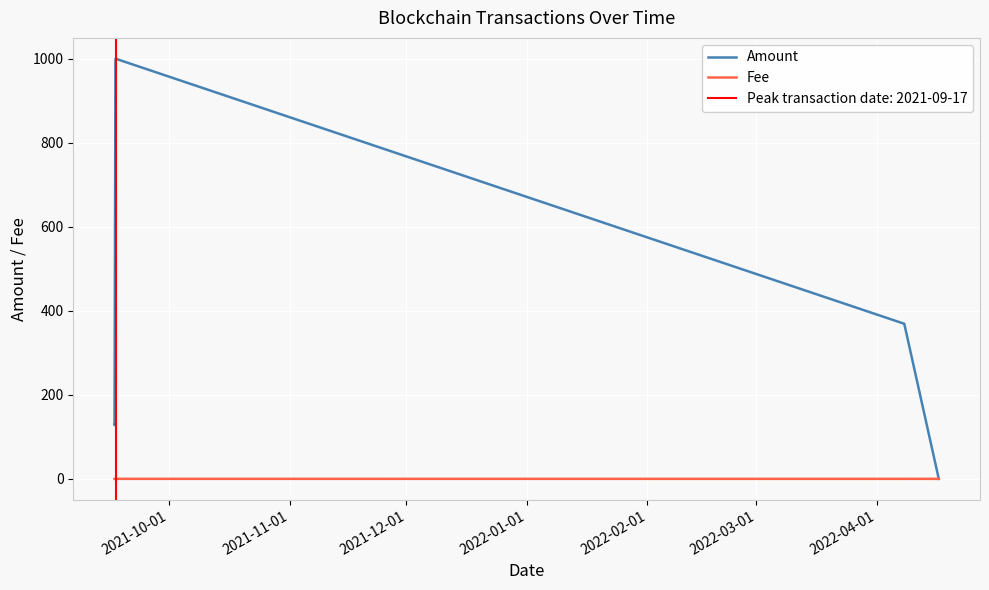

How many values in the Amount series exceed 369?

6